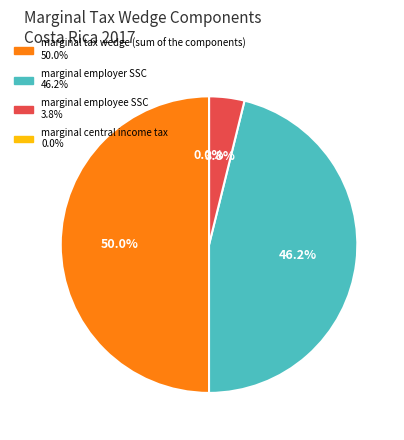

Combined, do marginal central income tax and marginal tax wedge (sum of the components) account for over 50%?

No